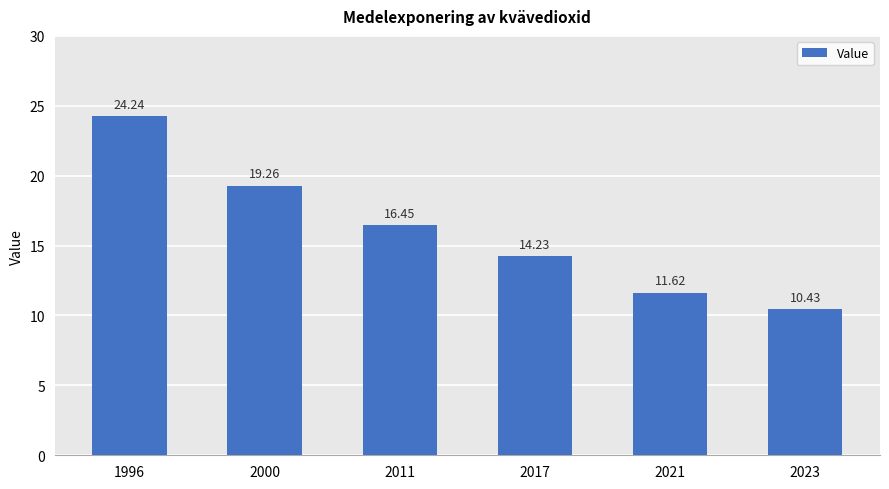

Rank the categories by value from lowest to highest.

2023, 2021, 2017, 2011, 2000, 1996